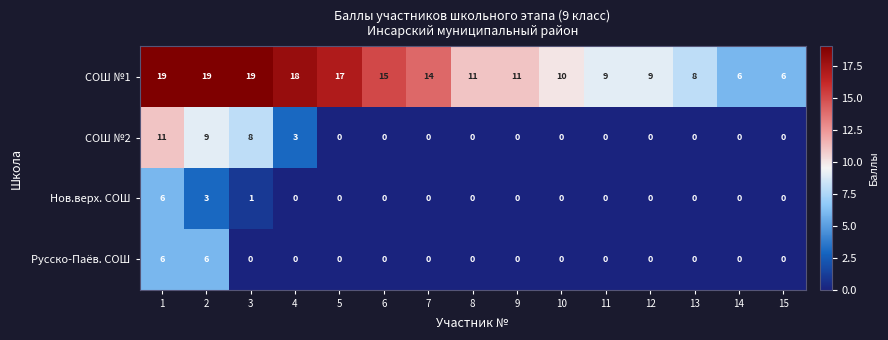

What is the difference between the Русско-Паёв. СОШ values at 1 and 10?

6